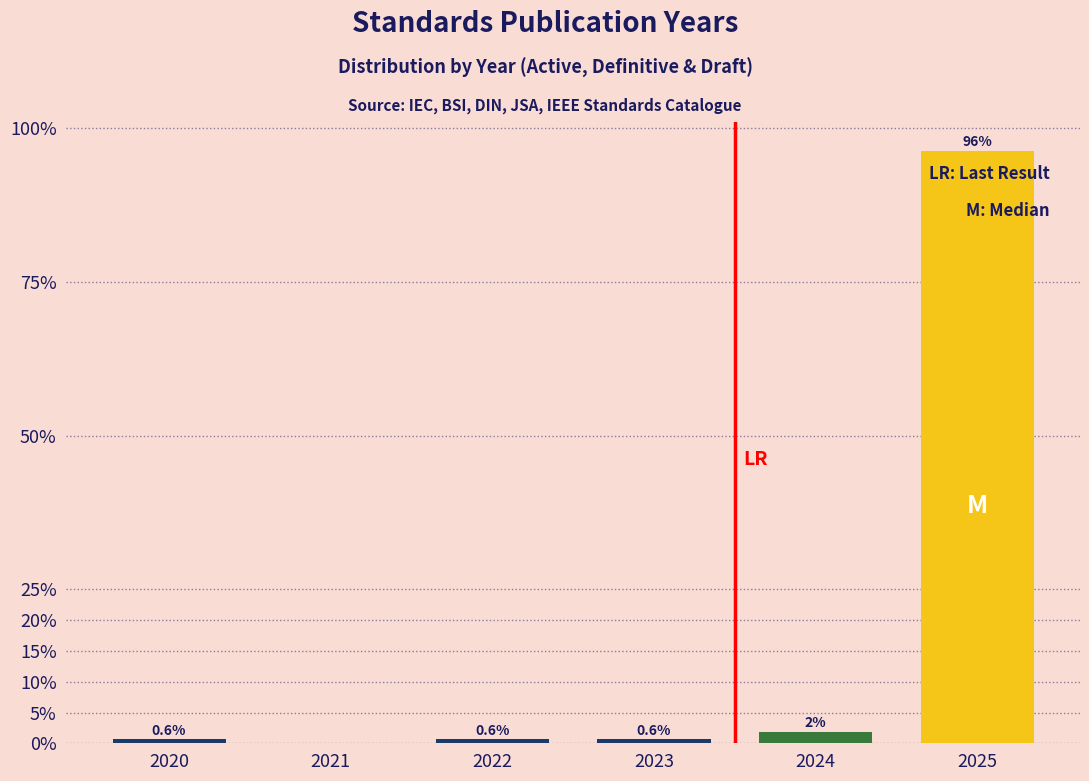

Is it true that the value at 2025 is 66.3?

False